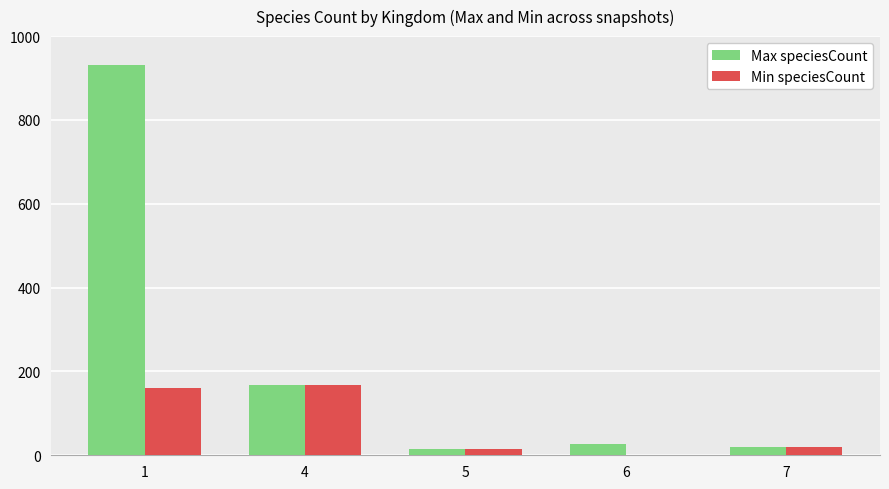

Reading right to left, list all the values displayed in this chart.

Max speciesCount: 7=20	6=26	5=15	4=167	1=932
Min speciesCount: 7=20	6=1	5=15	4=167	1=161